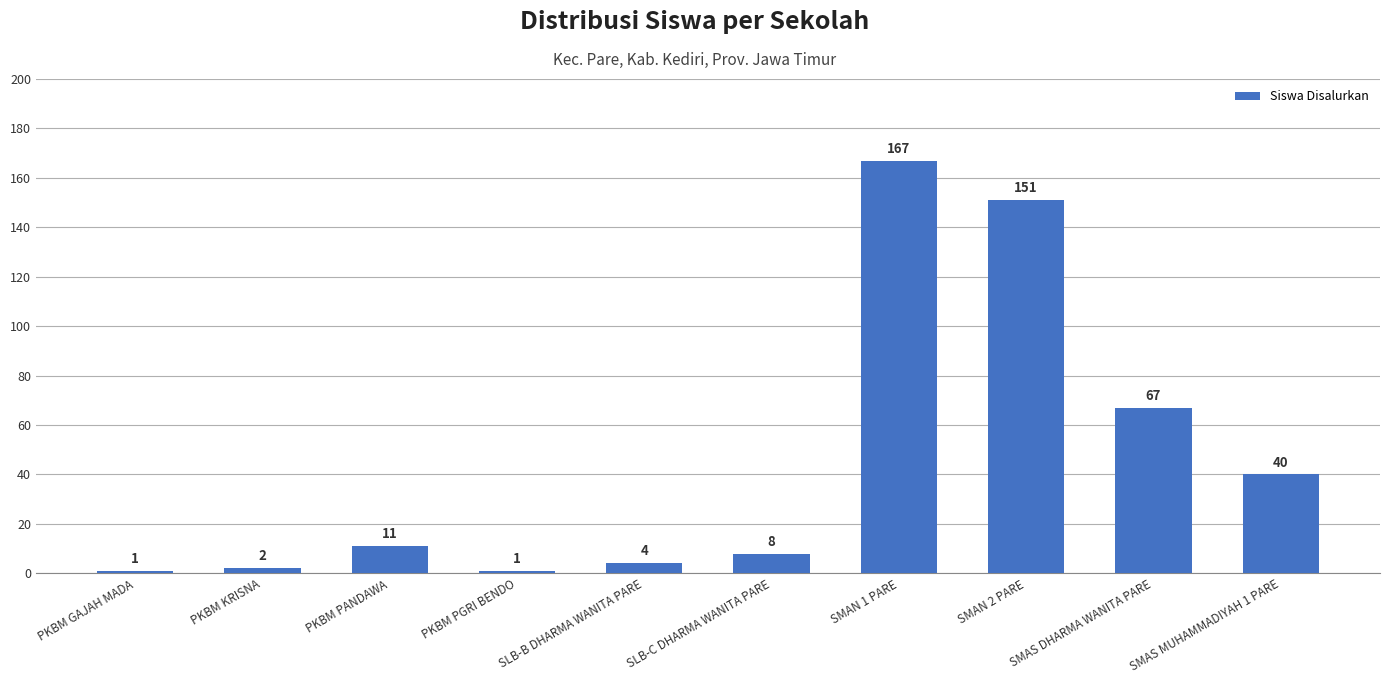

What is the value of the 5th bar from the left?

4